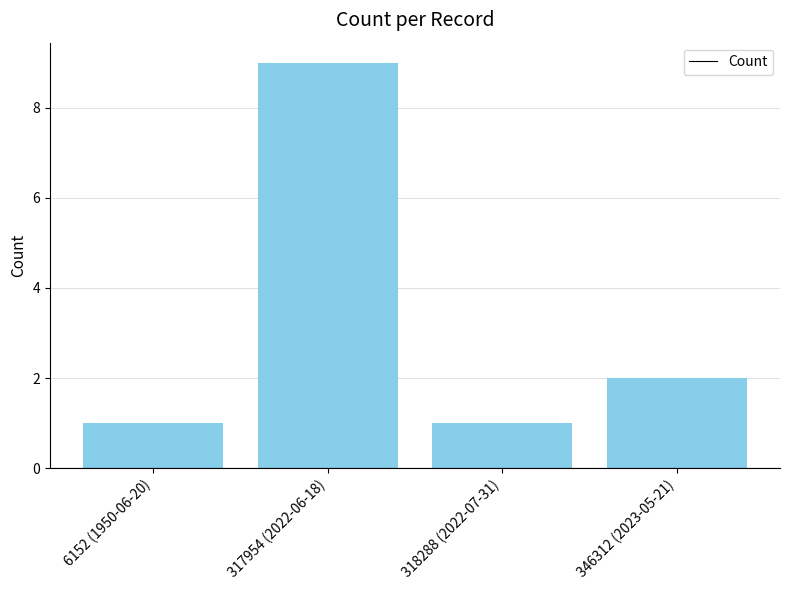

What value does the data have at 346312 (2023-05-21)?

2